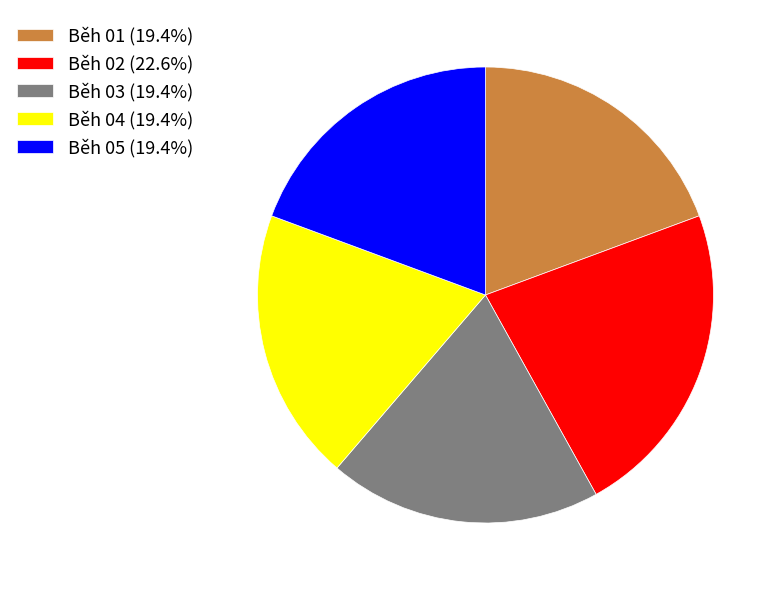

Count the number of slices in the pie.

5